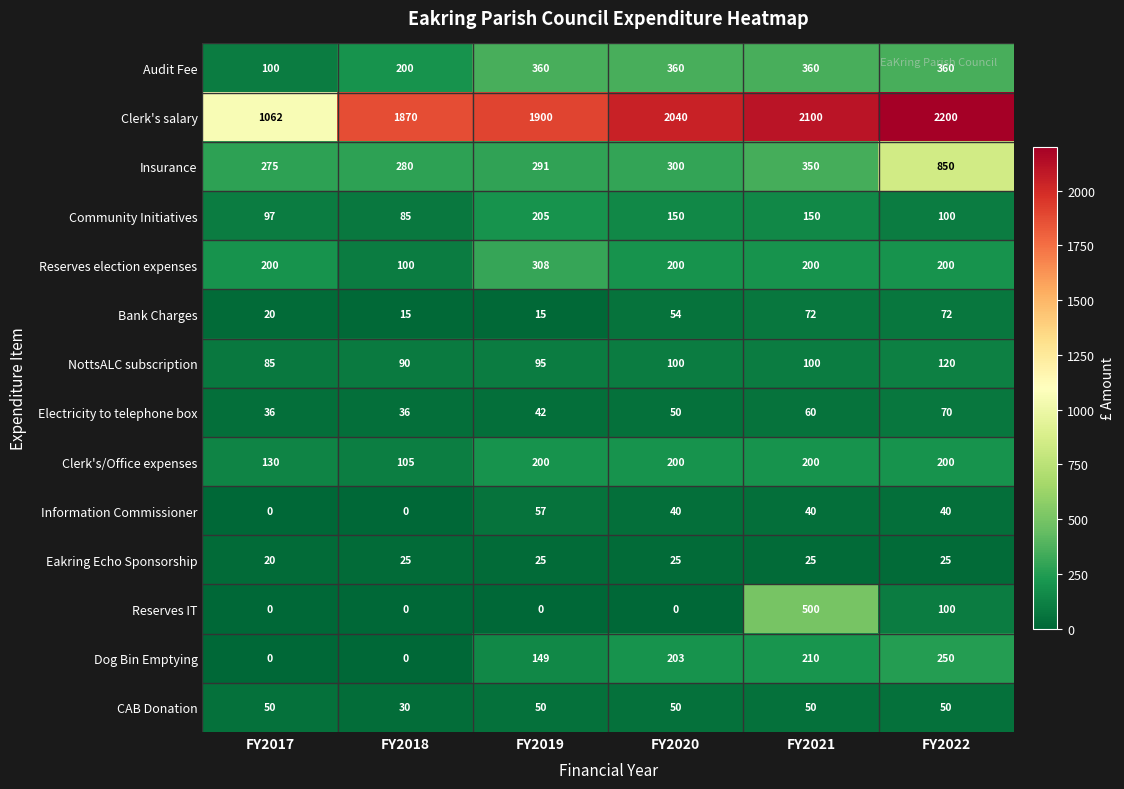

Which category has the highest value across all series?

FY2022